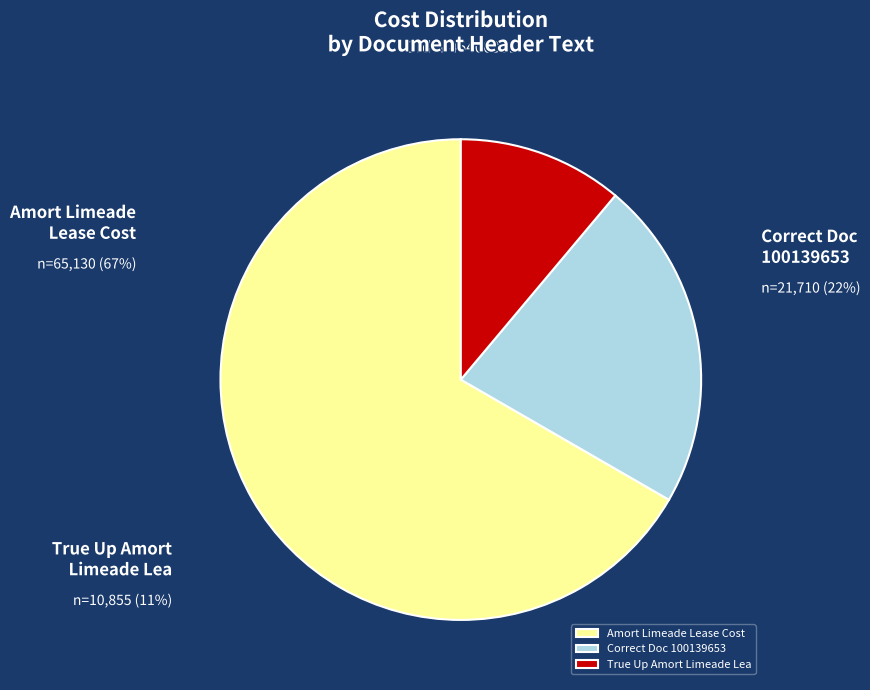

What percentage is the True Up Amort Limeade Lea slice, to the nearest percent?

11%